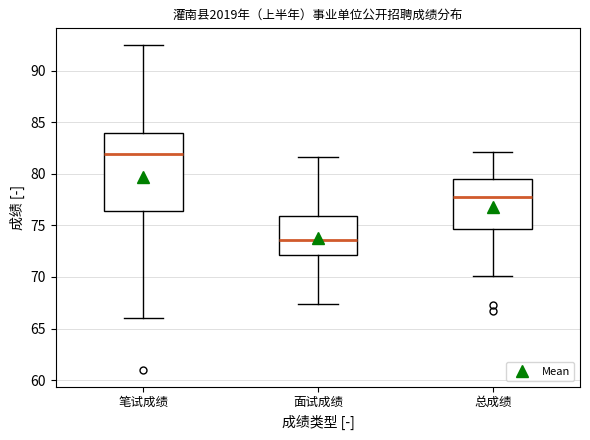

Reading left to right, transcribe this box plot: for each box, give where its median line is, the range the box spans, and where its two whiskers end, as read against the y-axis. The values are not printed on the chart, so give them approximately, as read against the axis.

笔试成绩: median 82.0, box 76.5 to 84.0, whiskers 66.0 to 92.5
面试成绩: median 73.5, box 72.0 to 76.0, whiskers 67.5 to 81.5
总成绩: median 78.0, box 74.5 to 79.5, whiskers 70.0 to 82.0